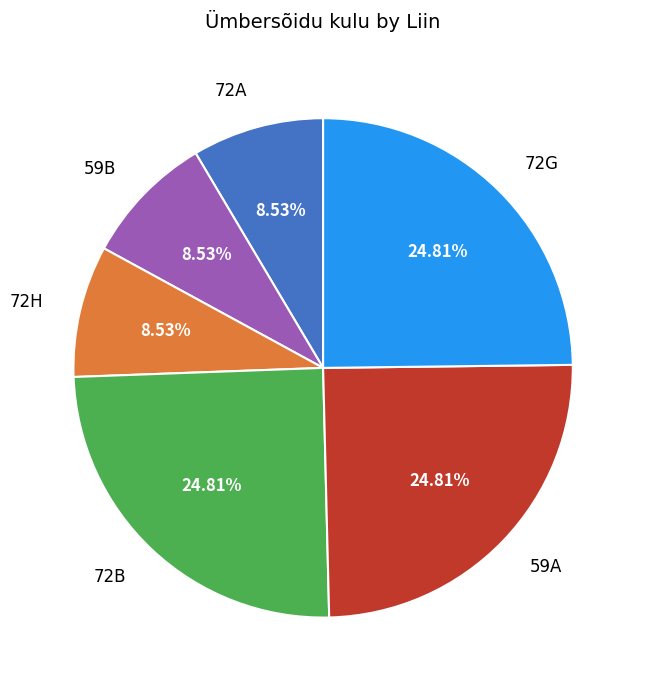

To the nearest percent, what is the average slice percentage?

17%